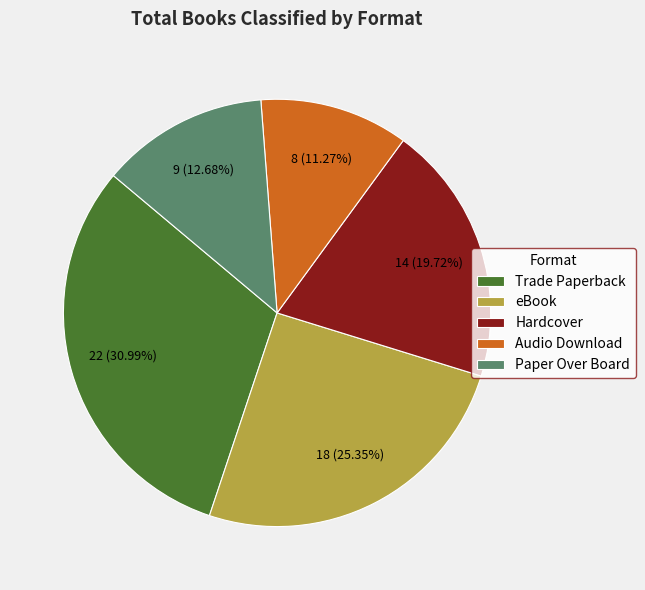

To the nearest percent, what percentage of the pie is Audio Download?

11%